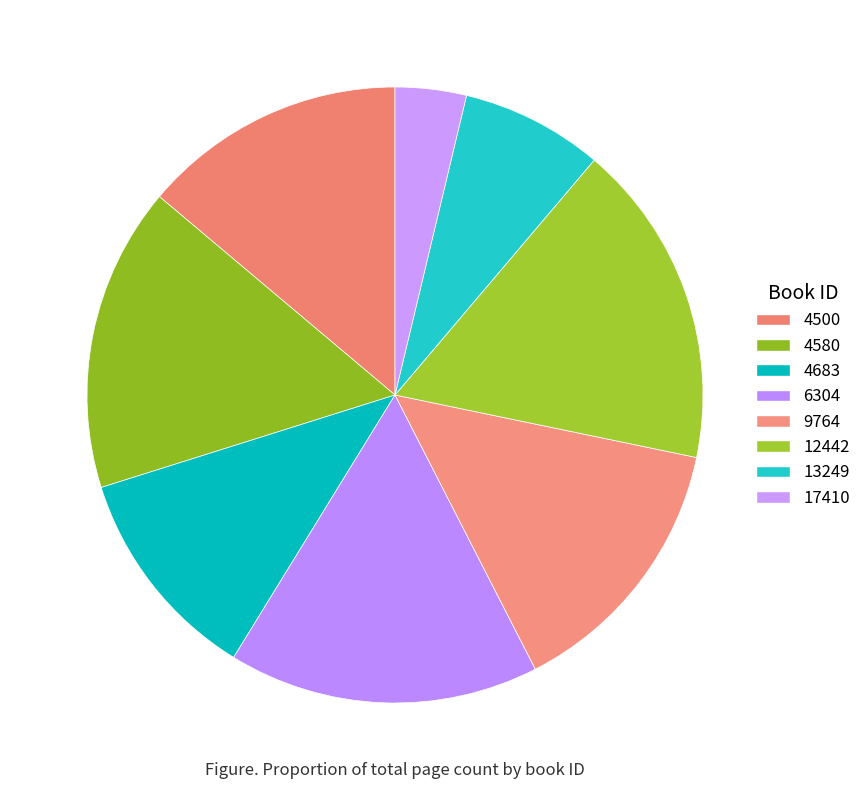

How many slices are in this pie chart?

8